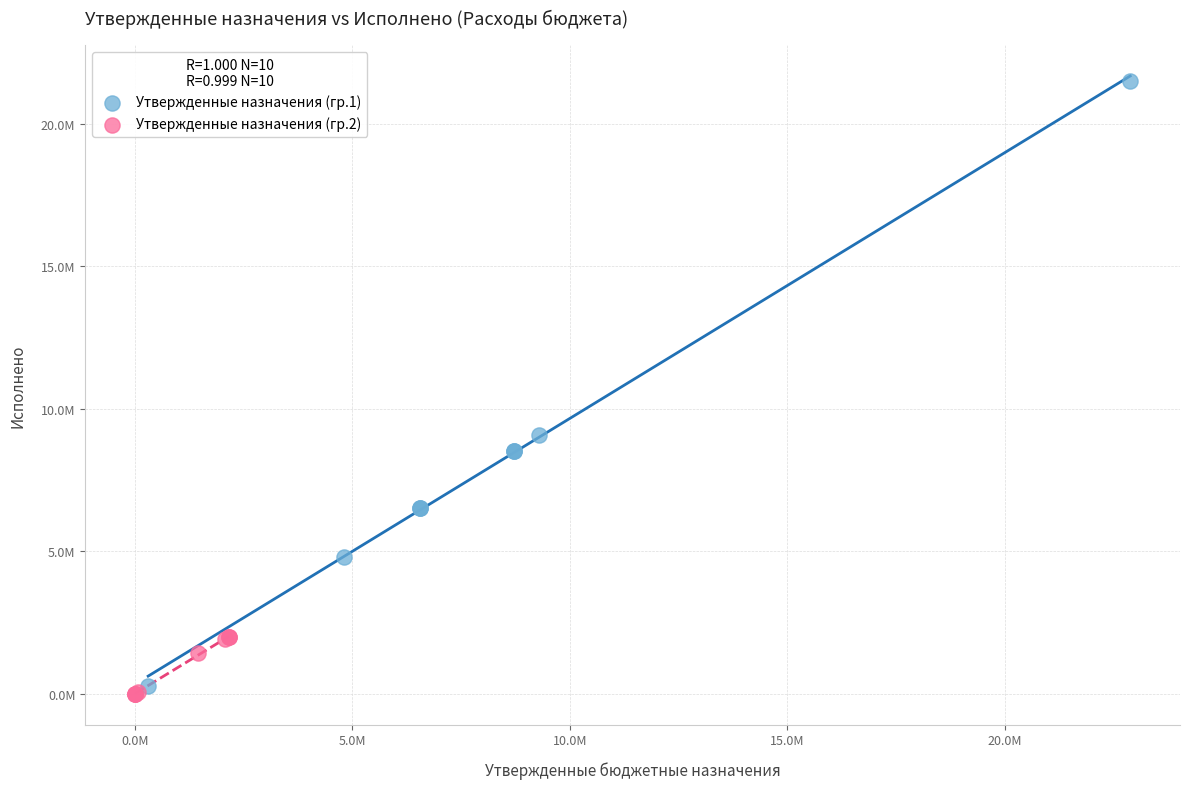

Which series has the widest spread of Y values?

Утвержденные назначения (гр.1)